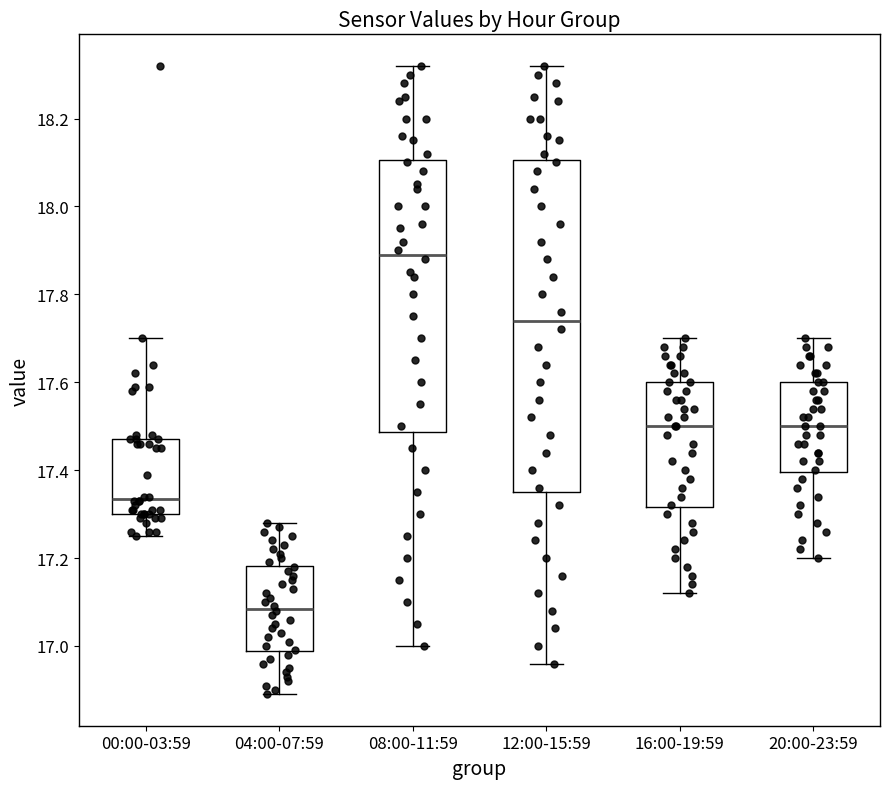

Where does the lower whisker of the box for 00:00-03:59 end on the y-axis? The values are not printed on the chart, so give them approximately, as read against the axis.

17.26